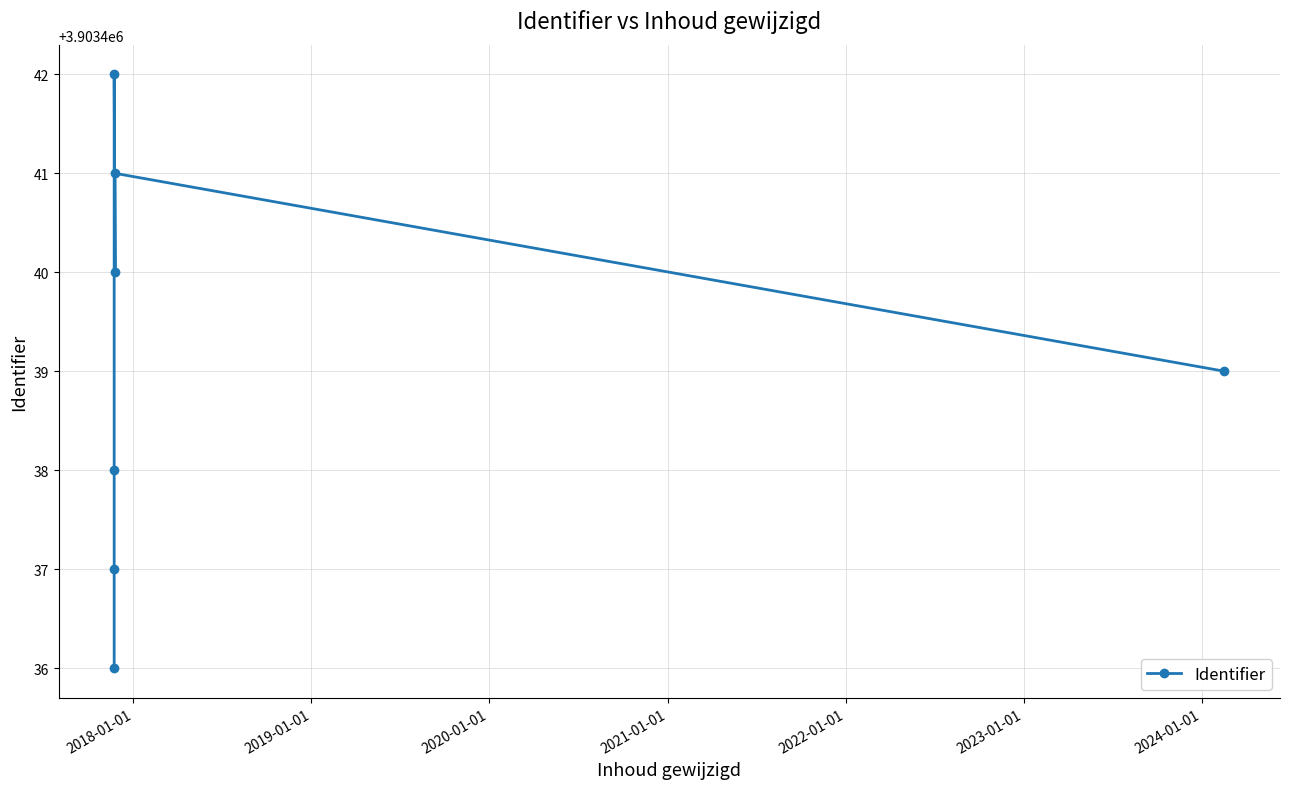

What is the maximum value shown in the chart?

3903442